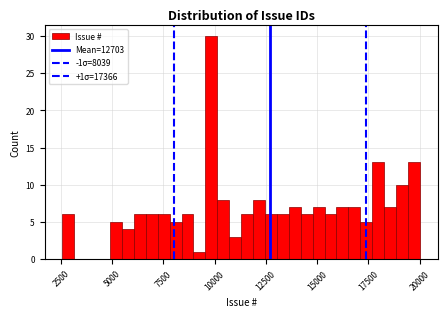

Read against the x-axis, roughly where is the centre of the tallest bar?

10000